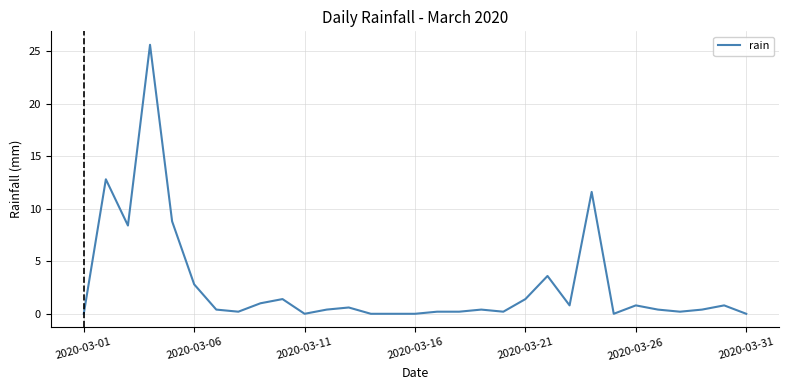

What is the greatest value displayed?

25.6